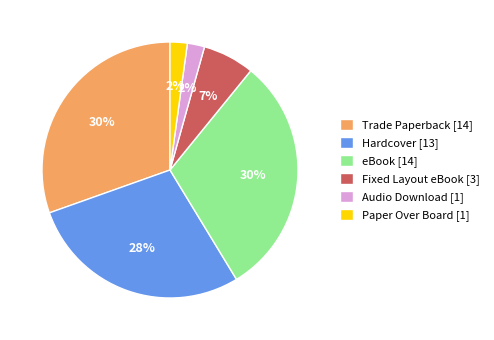

Is it true that Hardcover is 28% of the pie?

True